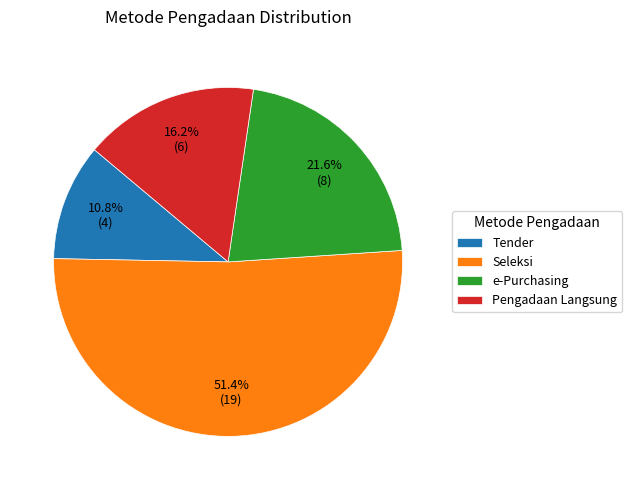

Which category has the biggest portion of the pie?

Seleksi